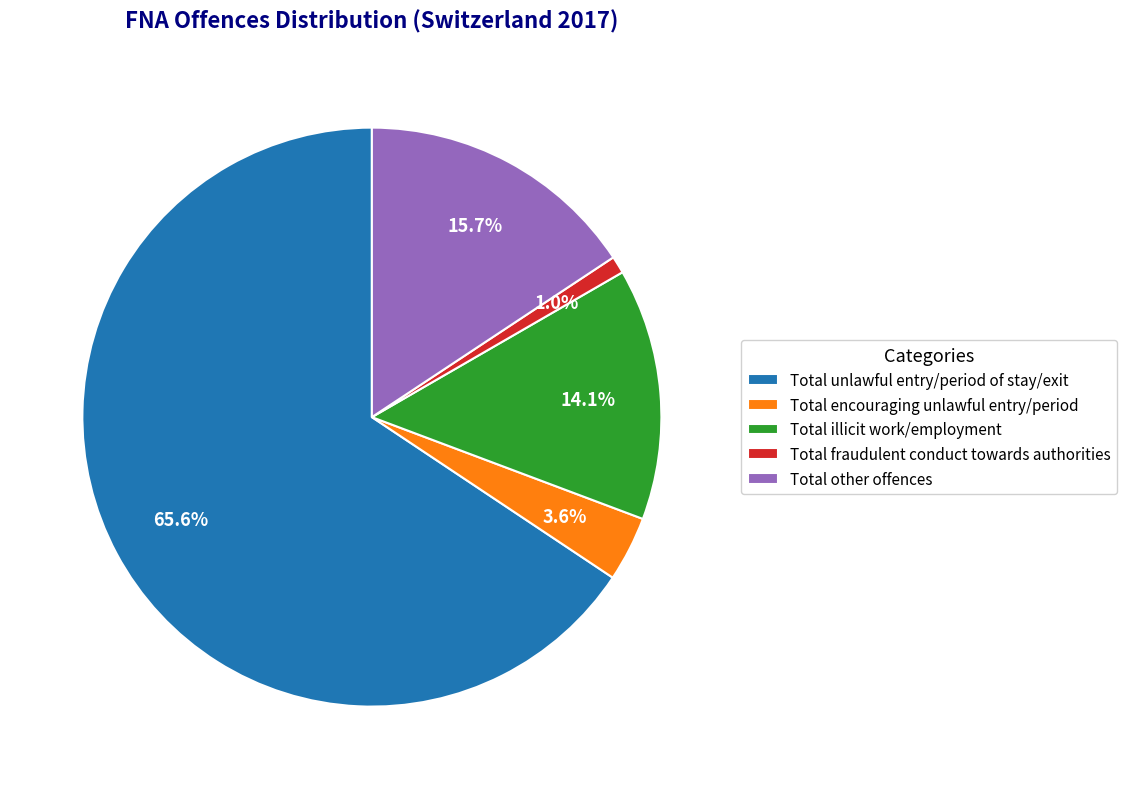

What is the majority slice?

Total unlawful entry/period of stay/exit